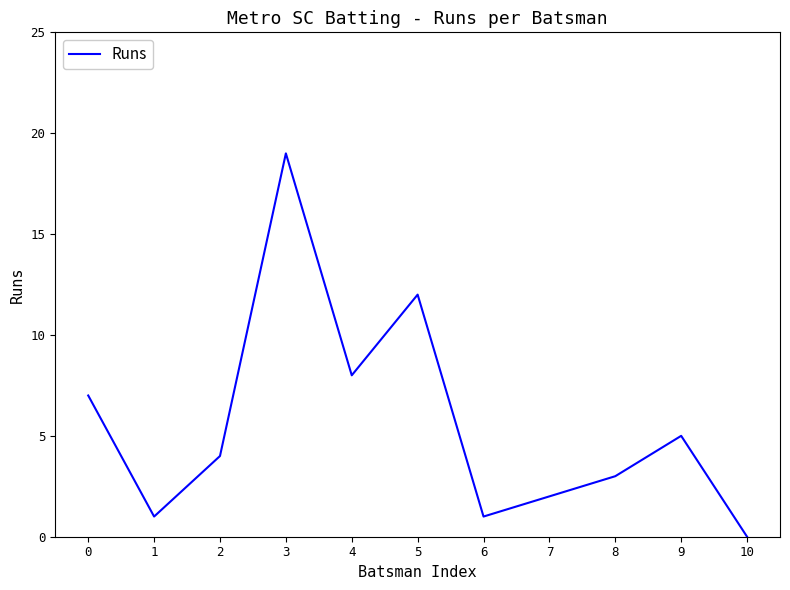

Which category has the lowest value across all series?

10